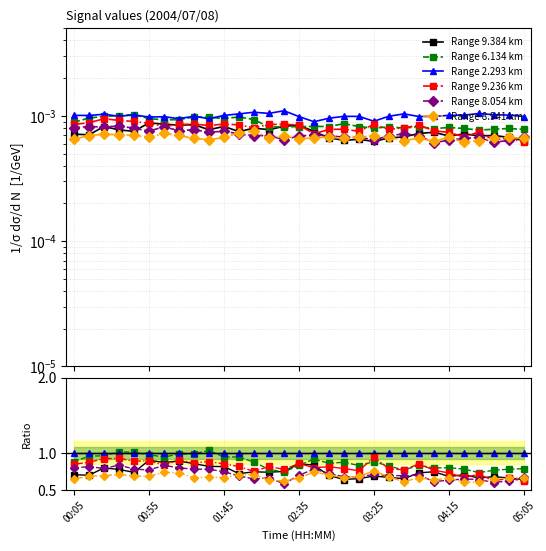

Which series has the largest total across all categories?

Range 2.293 km